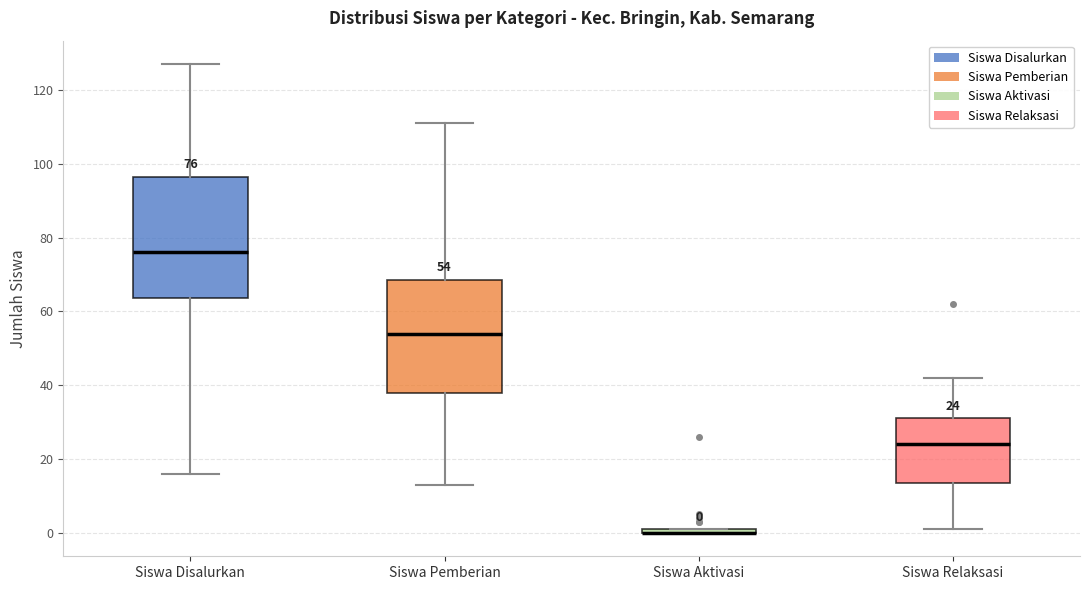

Which box is the tallest, from its lower edge to its upper edge?

Siswa Disalurkan